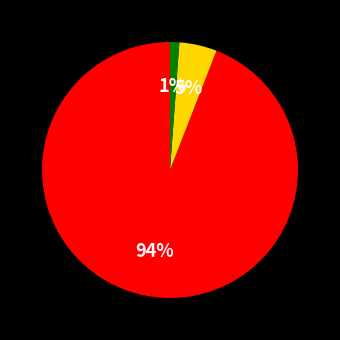

How many slices are in this pie chart?

3